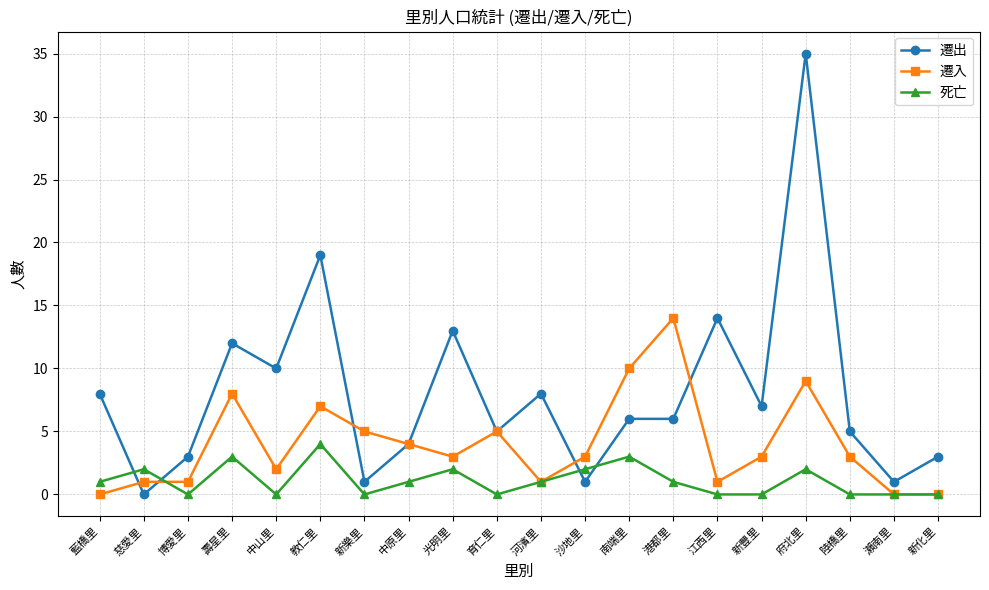

Reading left to right, list all the values displayed in this chart.

遷出: 藍橋里=8	慈愛里=0	博愛里=3	壽星里=12	中山里=10	教仁里=19	新樂里=1	中原里=4	光明里=13	育仁里=5	河濱里=8	沙地里=1	南端里=6	港都里=6	江西里=14	新豐里=7	府北里=35	陸橋里=5	瀨南里=1	新化里=3
遷入: 藍橋里=0	慈愛里=1	博愛里=1	壽星里=8	中山里=2	教仁里=7	新樂里=5	中原里=4	光明里=3	育仁里=5	河濱里=1	沙地里=3	南端里=10	港都里=14	江西里=1	新豐里=3	府北里=9	陸橋里=3	瀨南里=0	新化里=0
死亡: 藍橋里=1	慈愛里=2	博愛里=0	壽星里=3	中山里=0	教仁里=4	新樂里=0	中原里=1	光明里=2	育仁里=0	河濱里=1	沙地里=2	南端里=3	港都里=1	江西里=0	新豐里=0	府北里=2	陸橋里=0	瀨南里=0	新化里=0